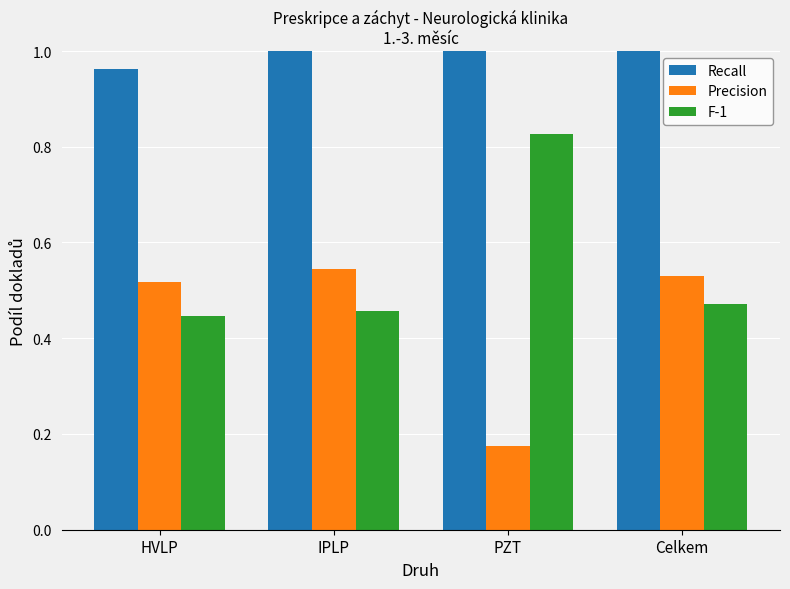

What is the label of the 1st bar from the left?

HVLP